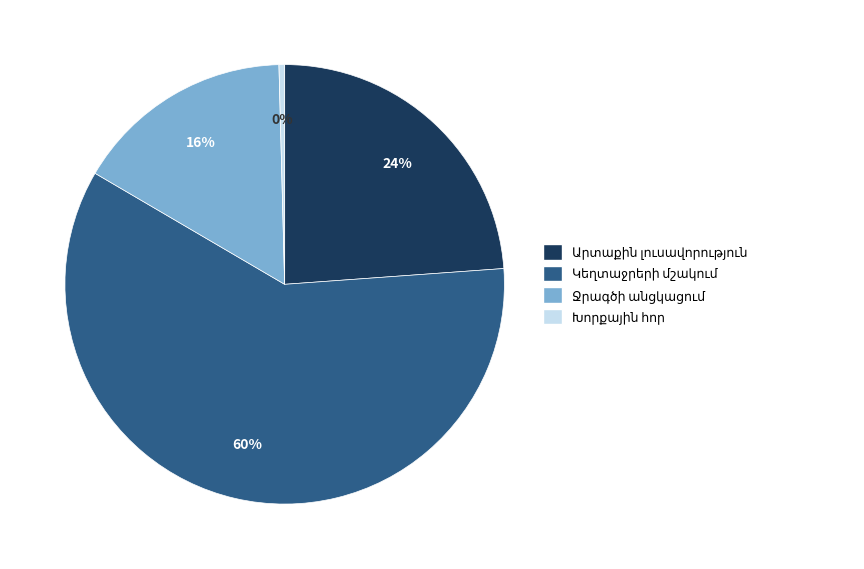

Does any single category account for the majority?

Yes